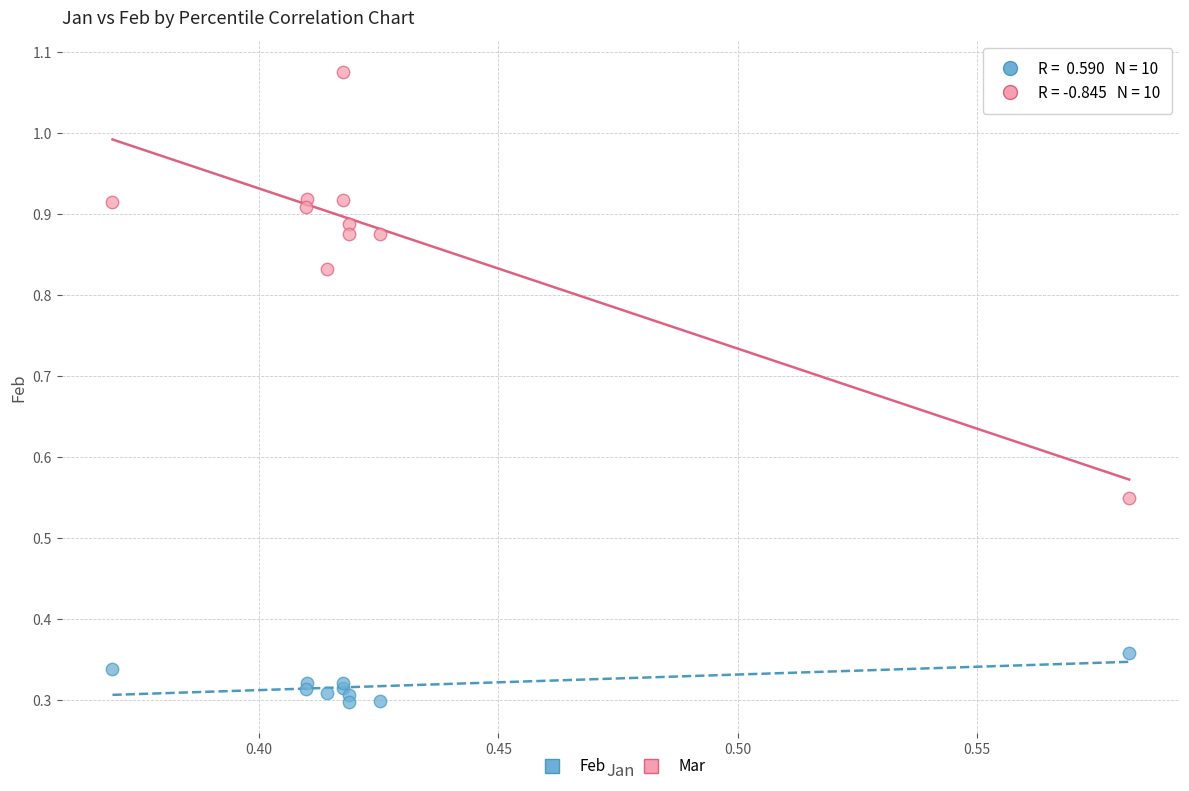

Which series has the widest spread of Y values?

Mar